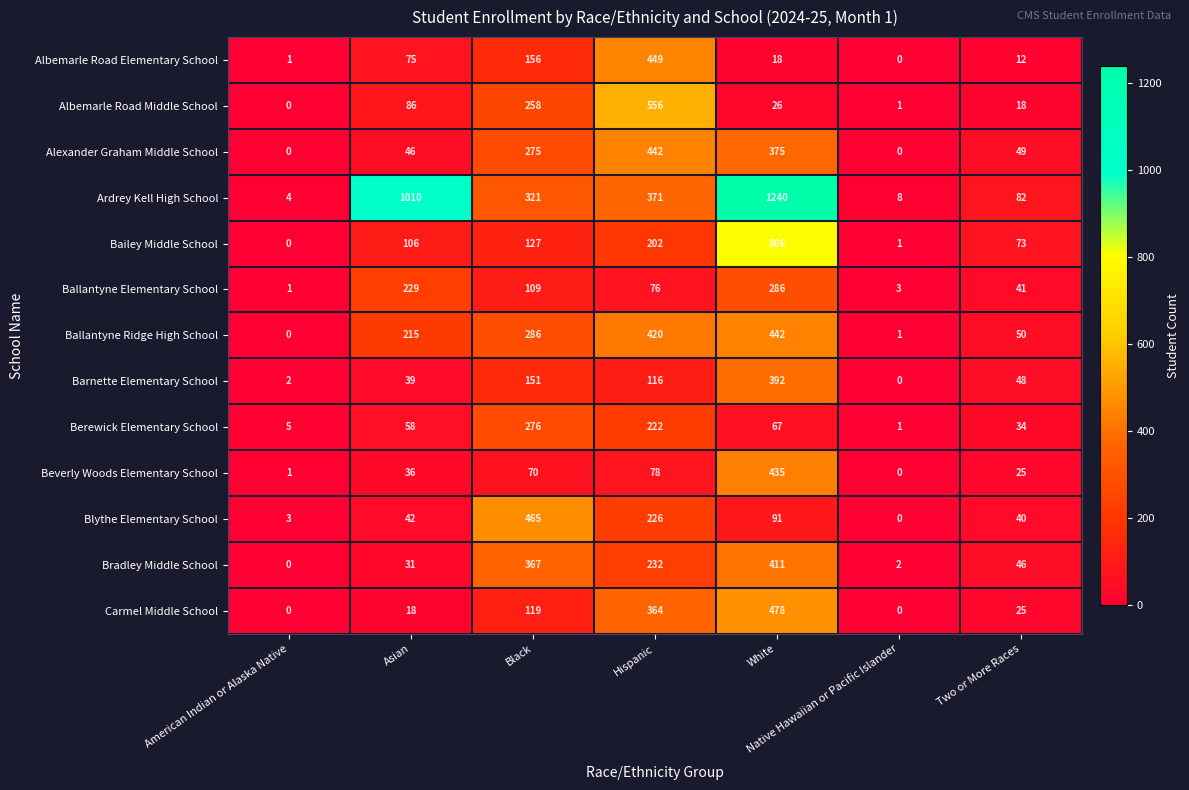

What is the maximum value shown in the chart?

1240